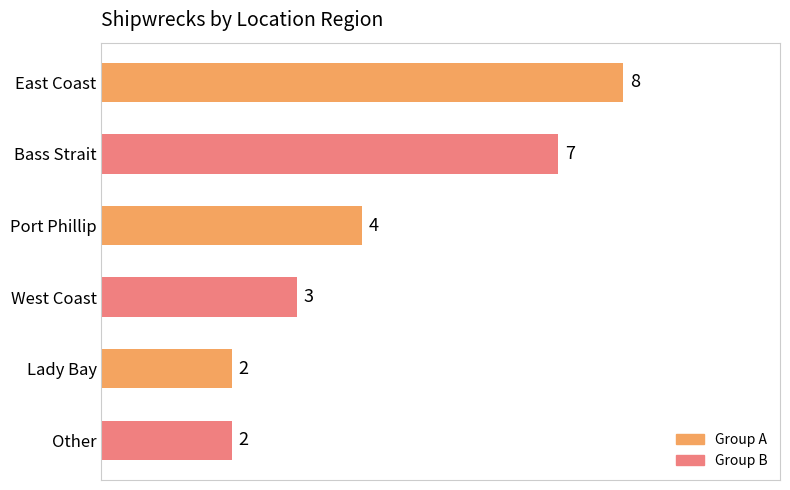

What is the change in value from Bass Strait to Lady Bay?

-5